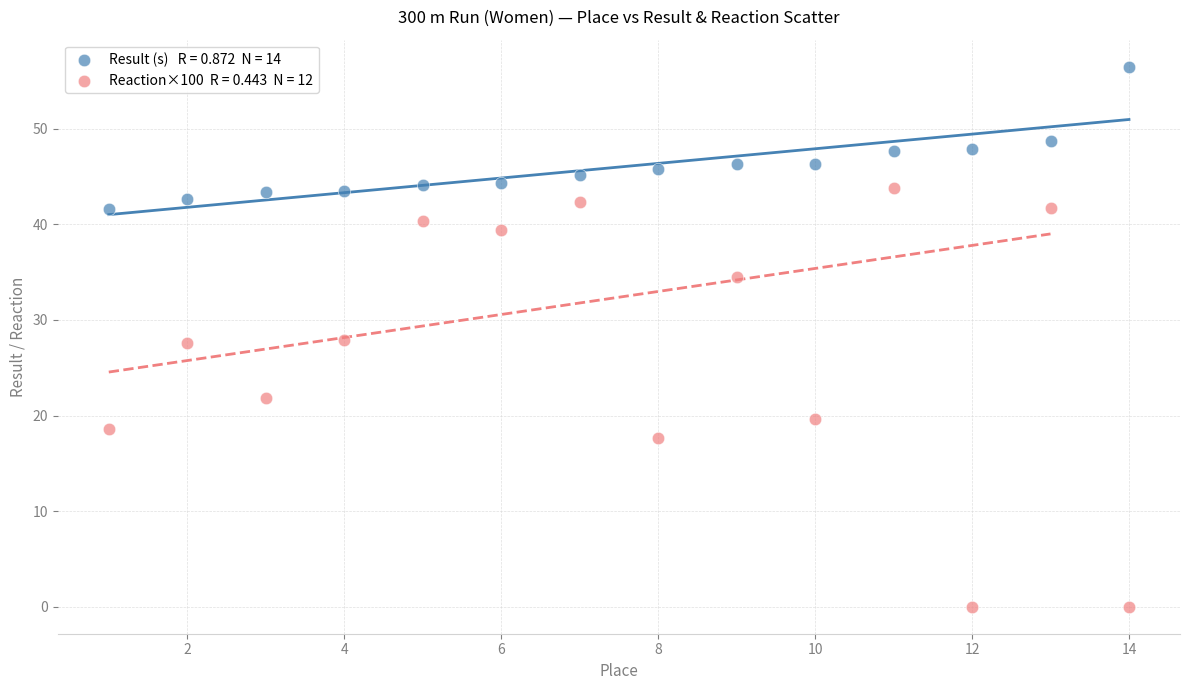

Across all data points, what is the range of Y values (max minus min)?

56.5